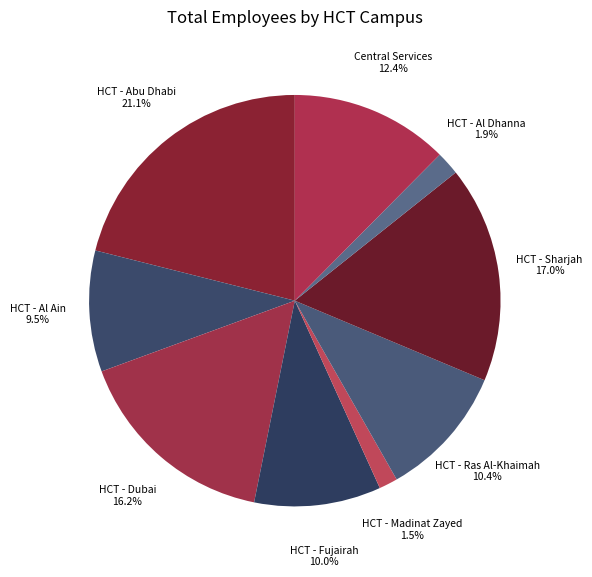

Combined, what portion of the pie is HCT - Dubai and HCT - Al Dhanna?

18.1%